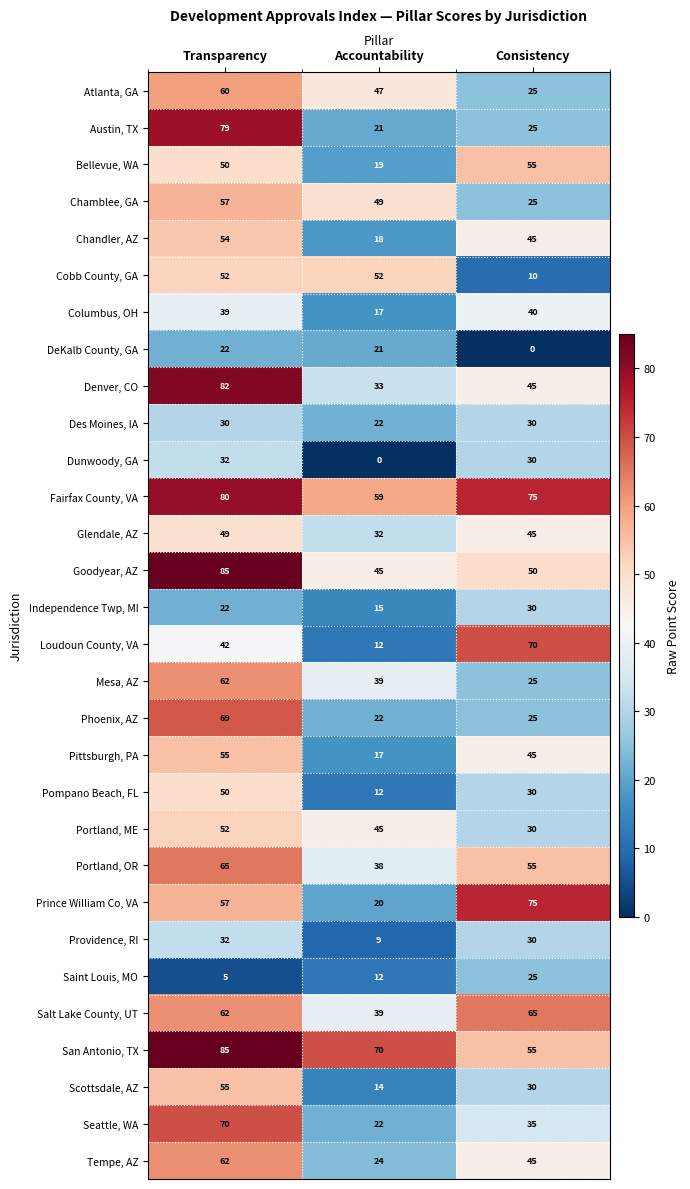

How many values in the Pompano Beach, FL series are below 30?

1